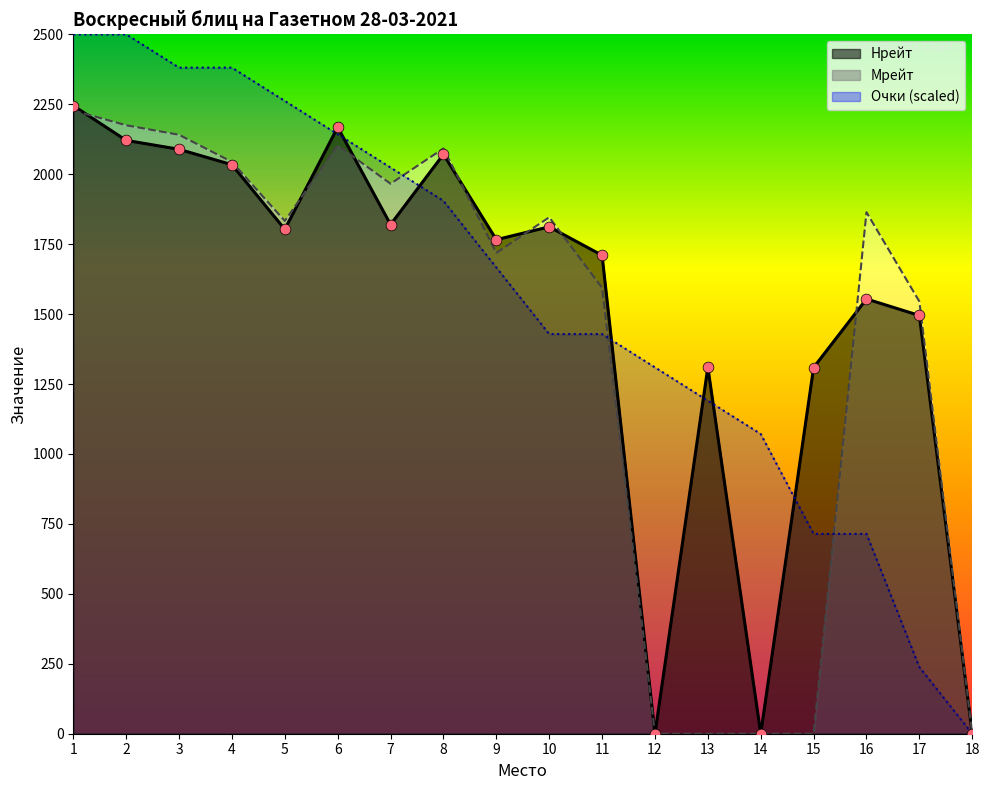

Which series contains the lowest Y value?

Нрейт